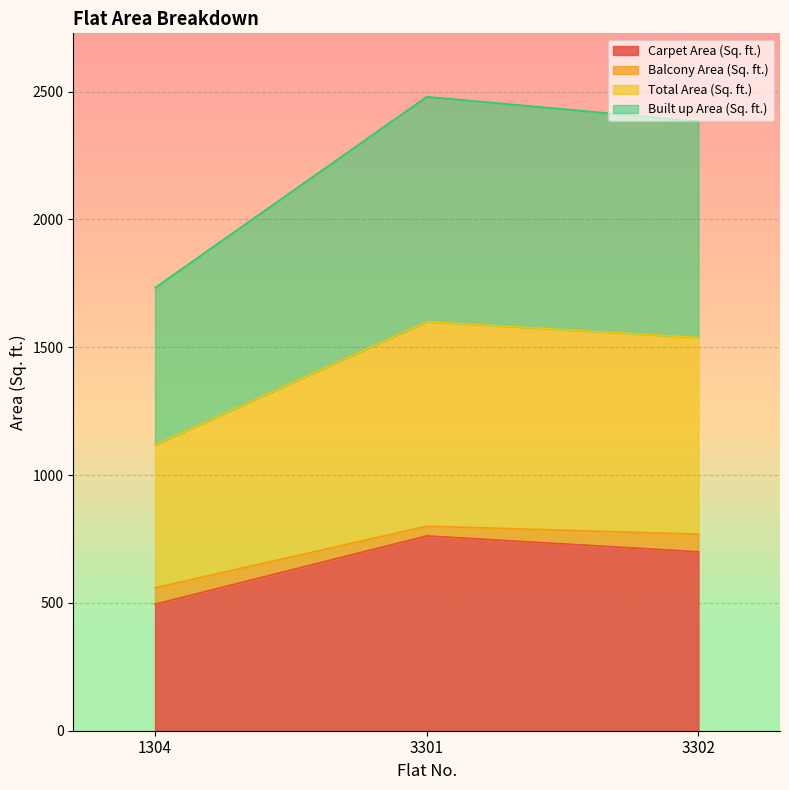

At which category is the sum across all series the highest?

3301